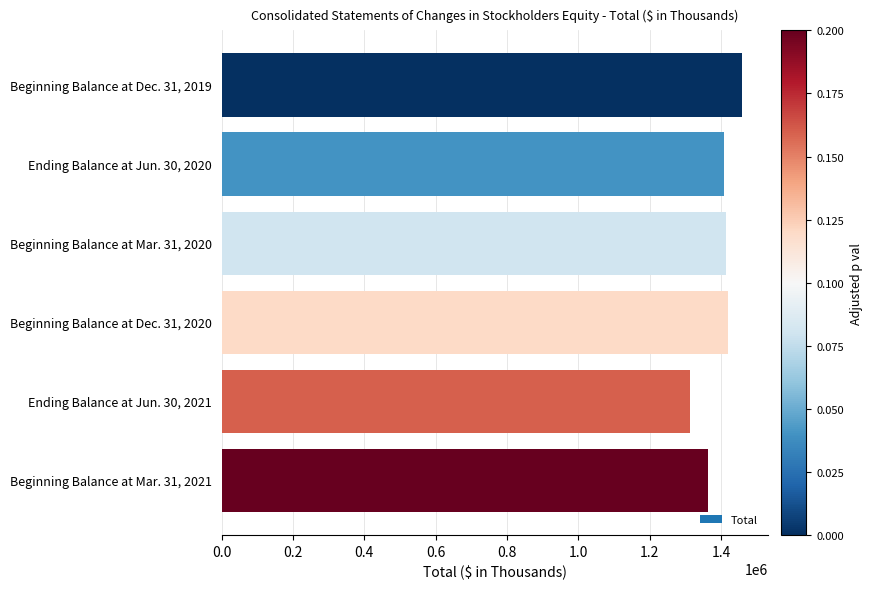

What is the value of the 6th bar from the top?

1363778